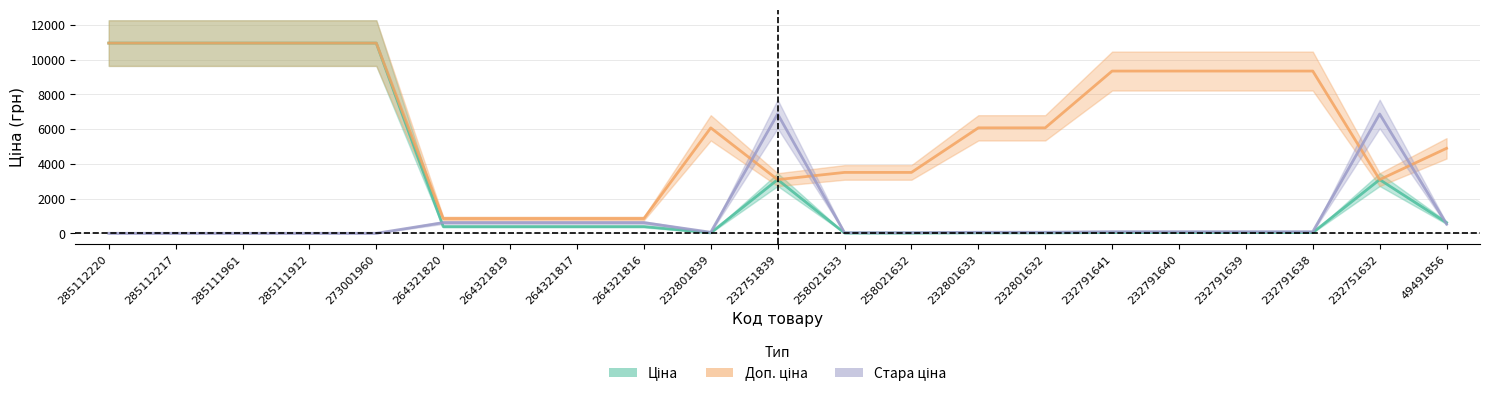

Which series has the largest total across all categories?

Доп. ціна